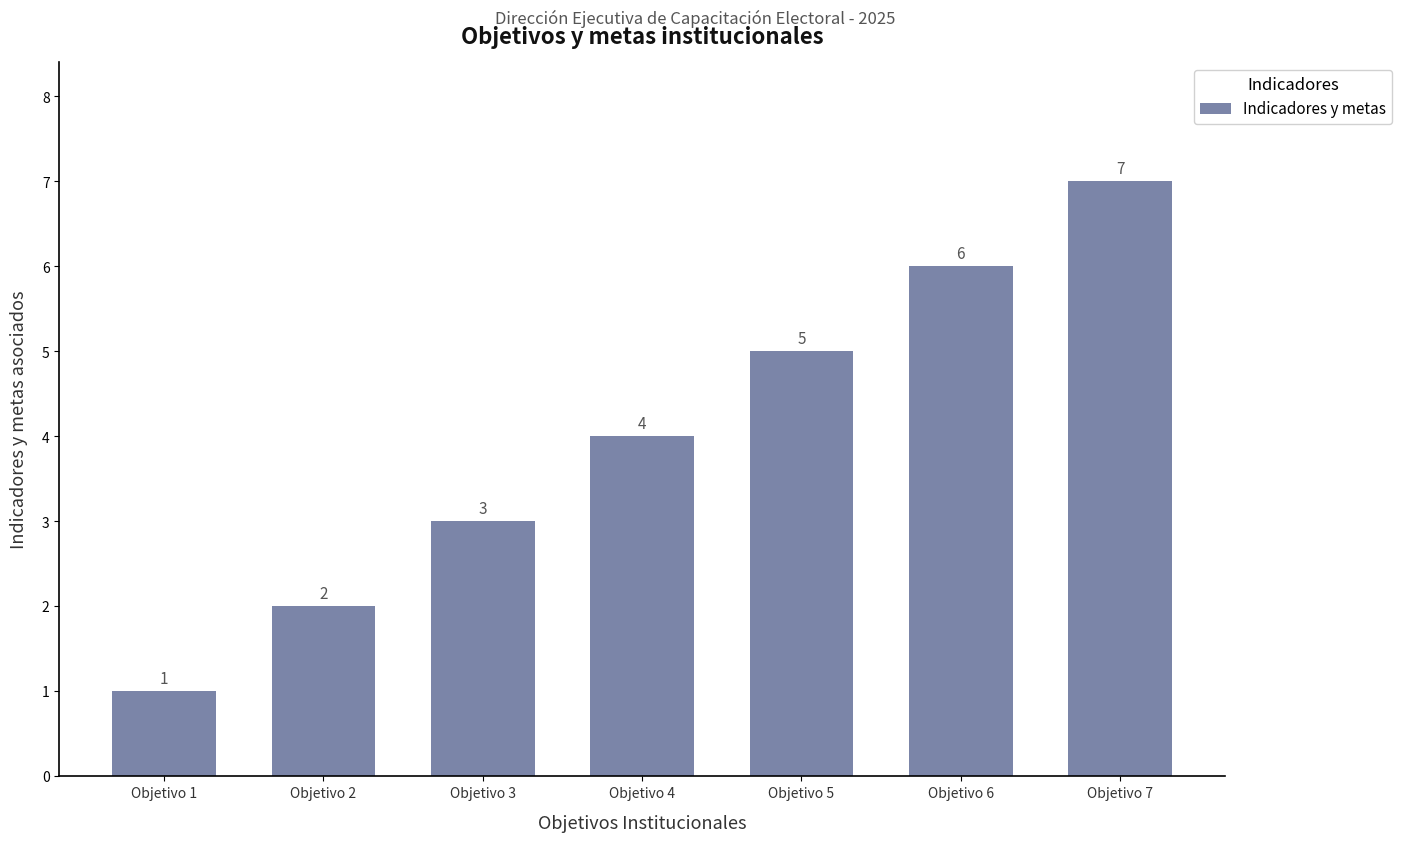

What is the change in value from Objetivo 4 to Objetivo 7?

+3